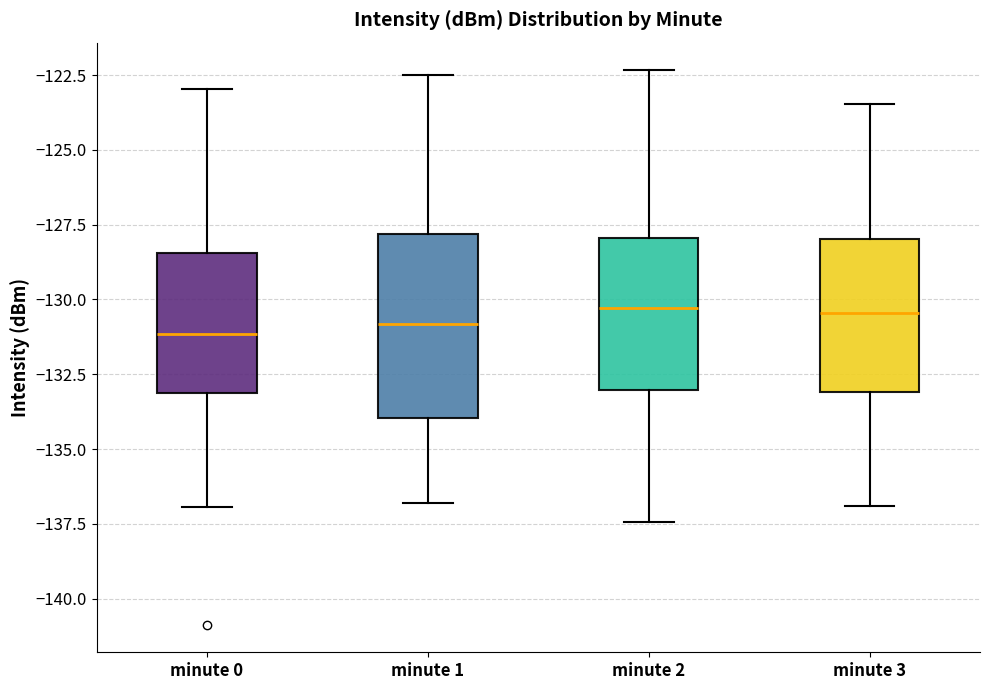

Reading left to right, transcribe this box plot: for each box, give where its median line is, the range the box spans, and where its two whiskers end, as read against the y-axis. The values are not printed on the chart, so give them approximately, as read against the axis.

minute 0: median -131.0, box -133.0 to -128.5, whiskers -137.0 to -123.0
minute 1: median -131.0, box -134.0 to -128.0, whiskers -137.0 to -122.5
minute 2: median -130.5, box -133.0 to -128.0, whiskers -137.5 to -122.5
minute 3: median -130.5, box -133.0 to -128.0, whiskers -137.0 to -123.5